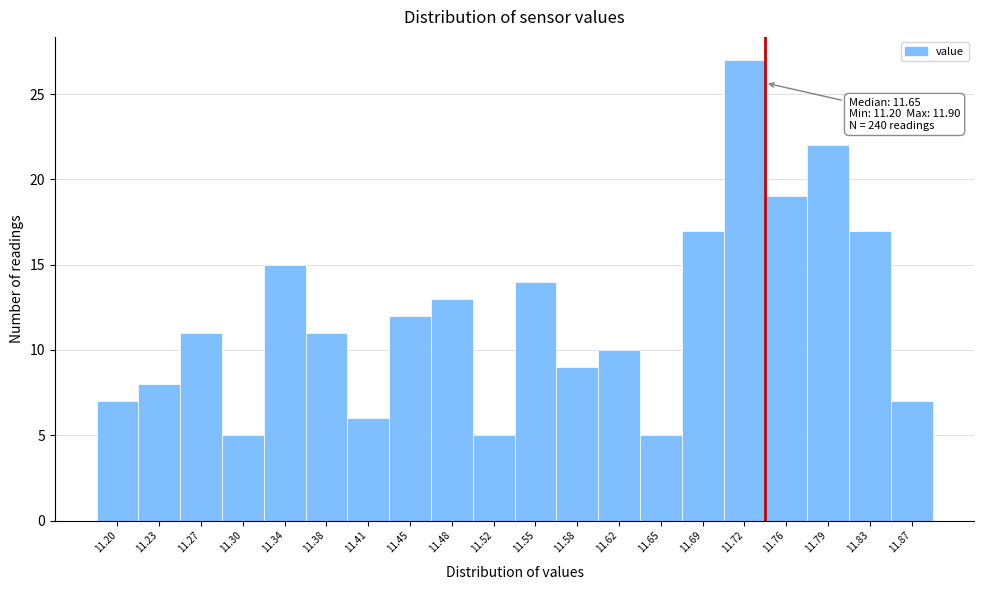

Reading left to right, list all the values displayed in this chart.

11.20=7	11.23=8	11.27=11	11.30=5	11.34=15	11.38=11	11.41=6	11.45=12	11.48=13	11.52=5	11.55=14	11.58=9	11.62=10	11.65=5	11.69=17	11.72=27	11.76=19	11.79=22	11.83=17	11.87=7